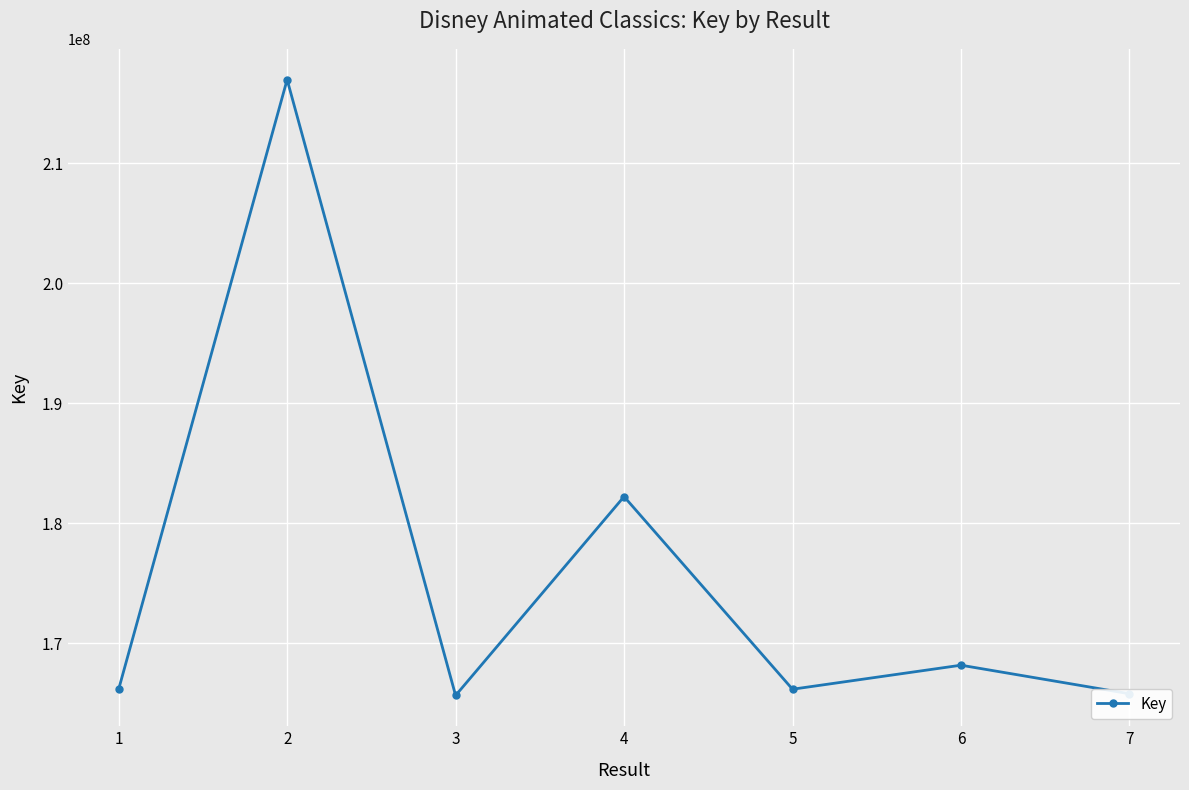

True or false: the data has more than 1 interior local peaks.

True